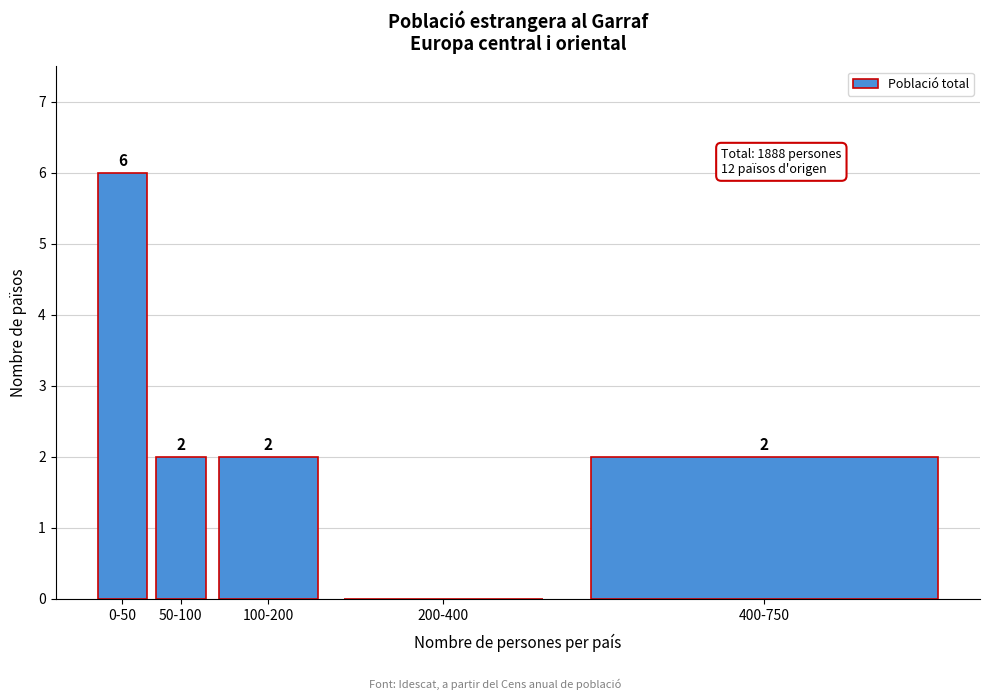

Reading left to right, what are all the values shown in this chart?

0-50=6	50-100=2	100-200=2	200-400=0	400-750=2